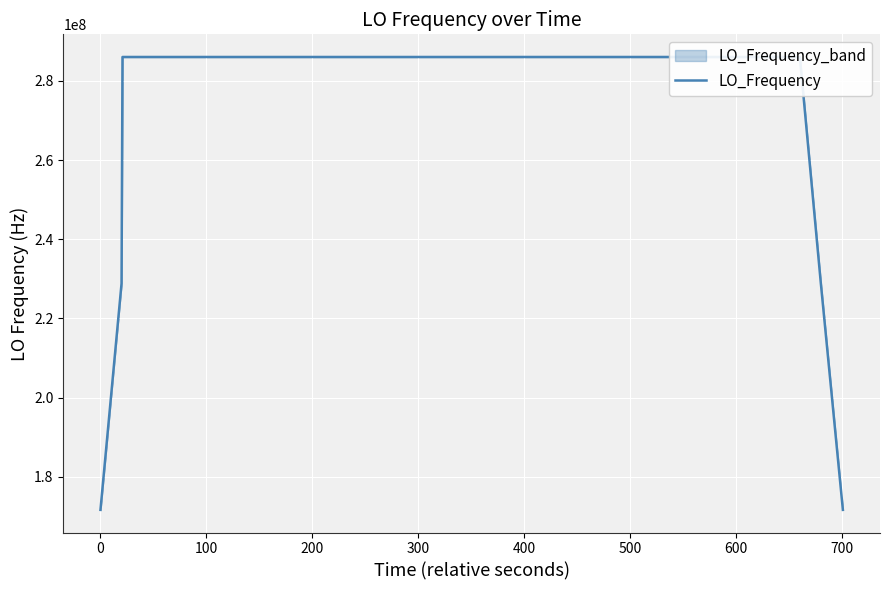

True or false: there are more than 1 points higher than both neighbors.

True